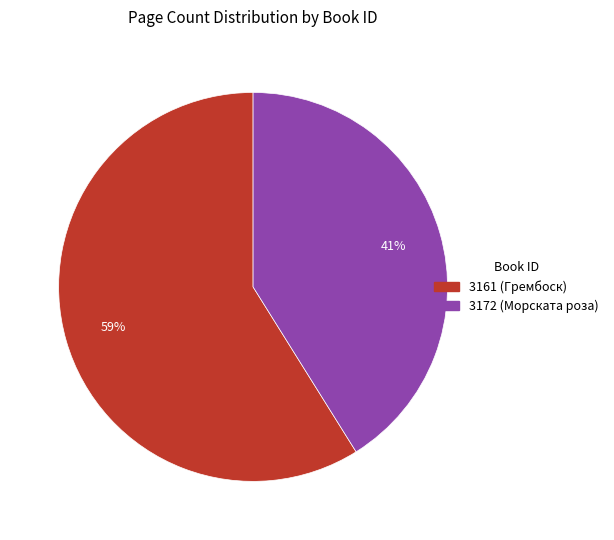

What percentage is the 3161 slice, to the nearest percent?

59%